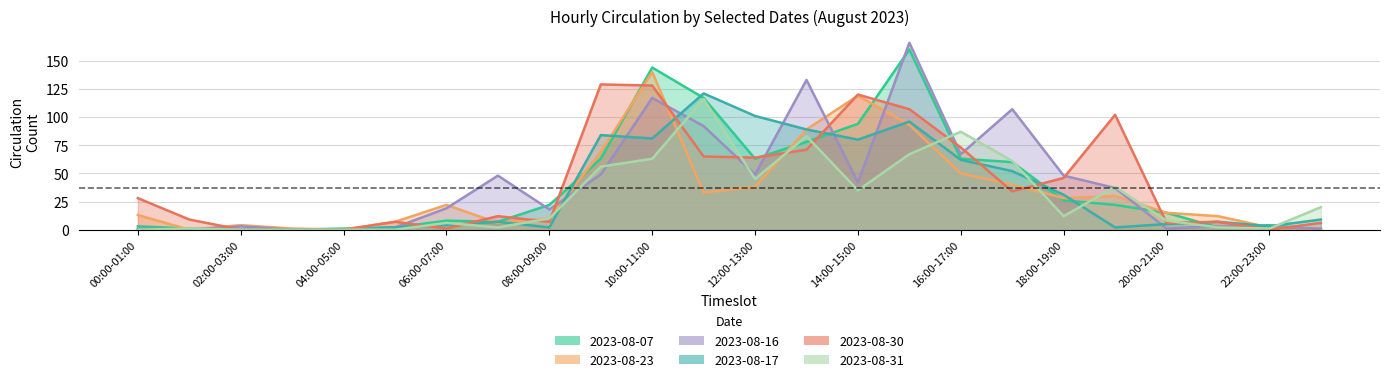

In 2023-08-07, how many points are lower than both neighbors (excluding endpoints)?

3